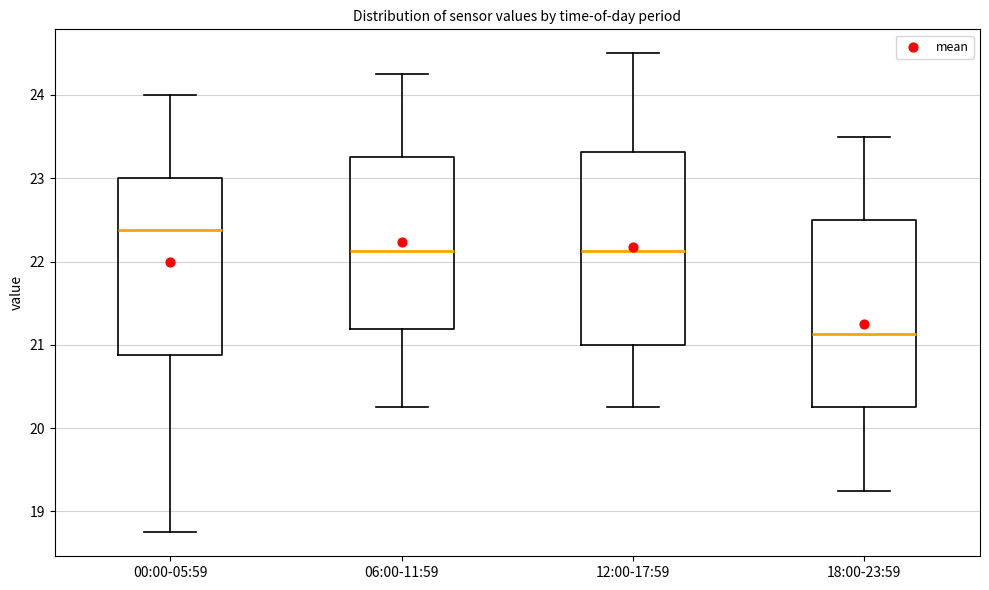

Reading left to right, read every box against the y-axis: the position of its median line, the range the box covers, and the ends of its whiskers. The values are not printed on the chart, so give them approximately, as read against the axis.

00:00-05:59: median 22.4, box 20.9 to 23.0, whiskers 18.8 to 24.0
06:00-11:59: median 22.1, box 21.2 to 23.3, whiskers 20.3 to 24.3
12:00-17:59: median 22.1, box 21.0 to 23.3, whiskers 20.3 to 24.5
18:00-23:59: median 21.1, box 20.3 to 22.5, whiskers 19.3 to 23.5